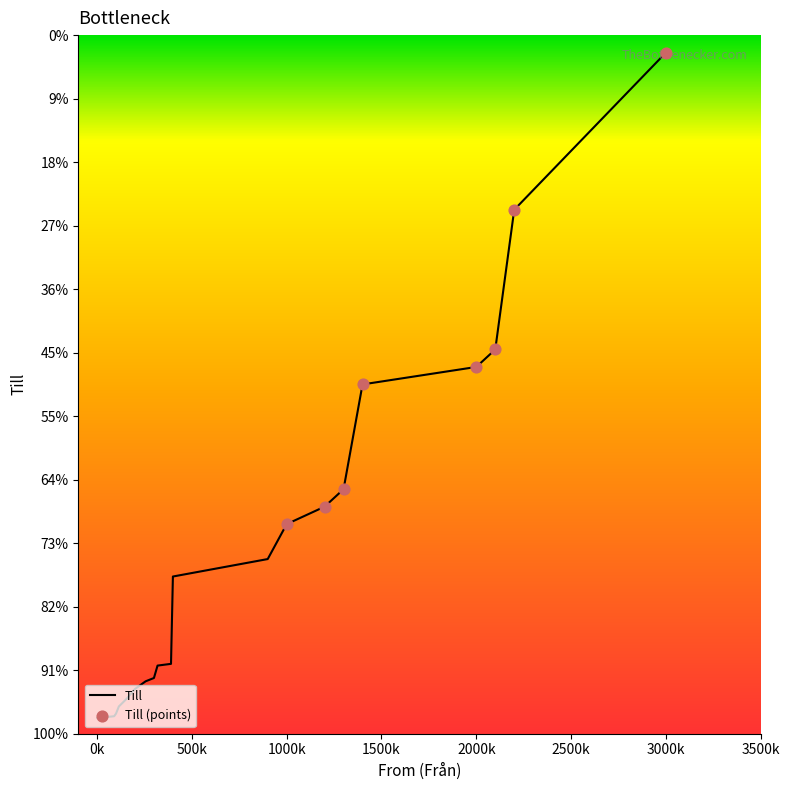

Between 900 and 156, which is larger?

900